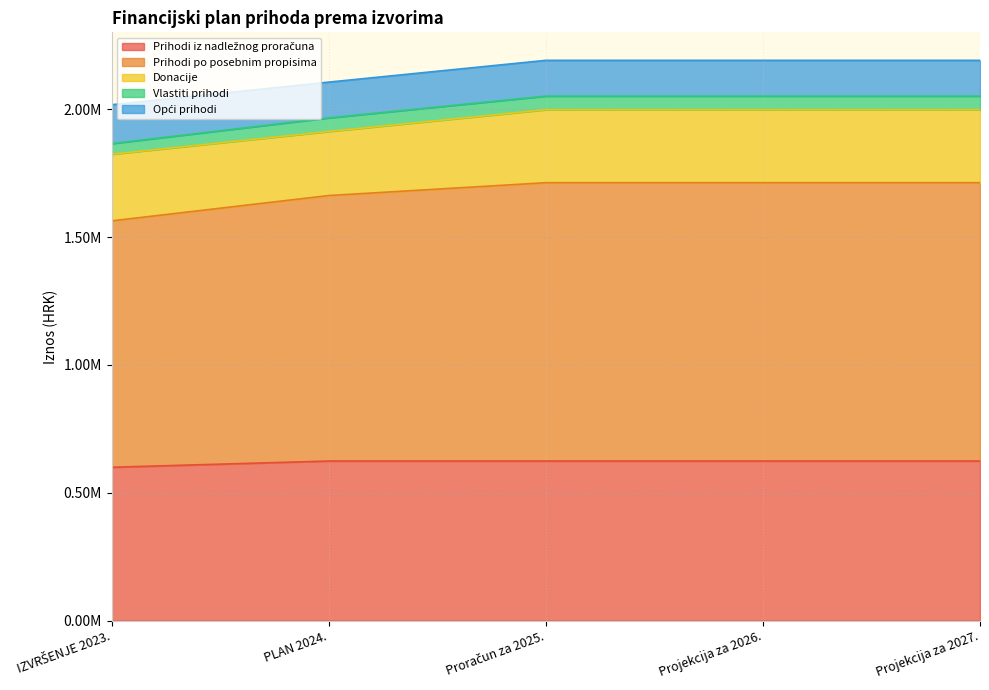

Which series has the widest spread of values?

Prihodi po posebnim propisima